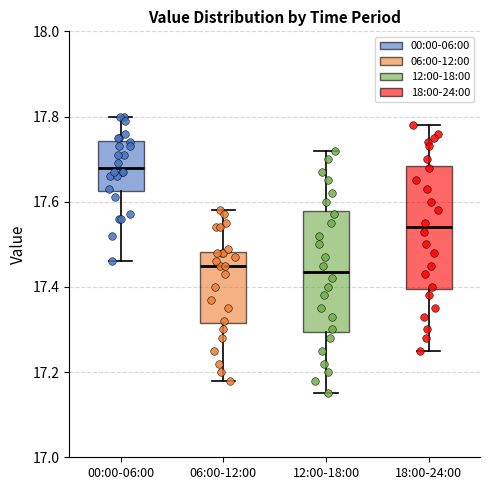

Reading left to right, read every box against the y-axis: the position of its median line, the range the box covers, and the ends of its whiskers. The values are not printed on the chart, so give them approximately, as read against the axis.

00:00-06:00: median 17.68, box 17.62 to 17.74, whiskers 17.46 to 17.80
06:00-12:00: median 17.46, box 17.32 to 17.48, whiskers 17.18 to 17.58
12:00-18:00: median 17.44, box 17.30 to 17.58, whiskers 17.16 to 17.72
18:00-24:00: median 17.54, box 17.40 to 17.68, whiskers 17.26 to 17.78